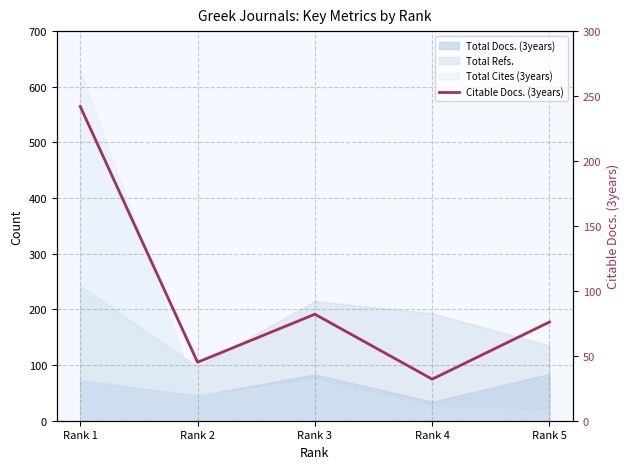

What is the difference between the maximum and minimum values?

210